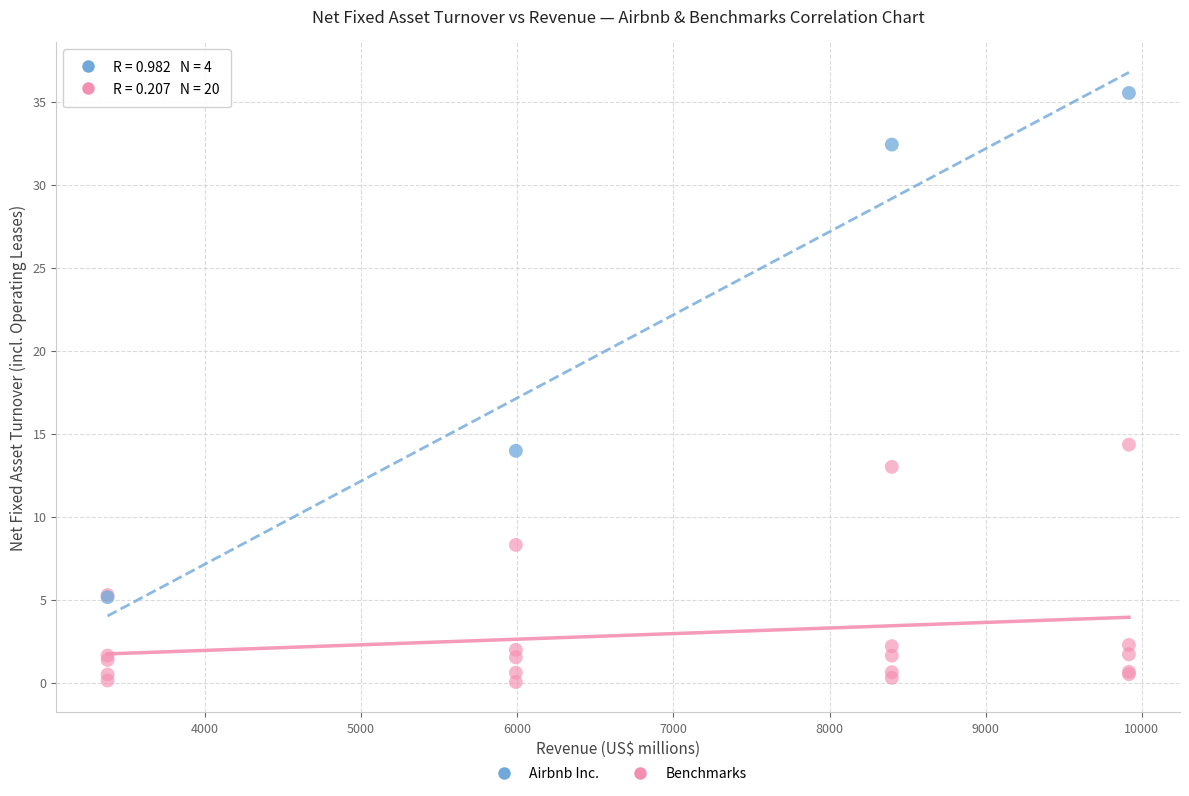

Which series has the widest spread of Y values?

Airbnb Inc.